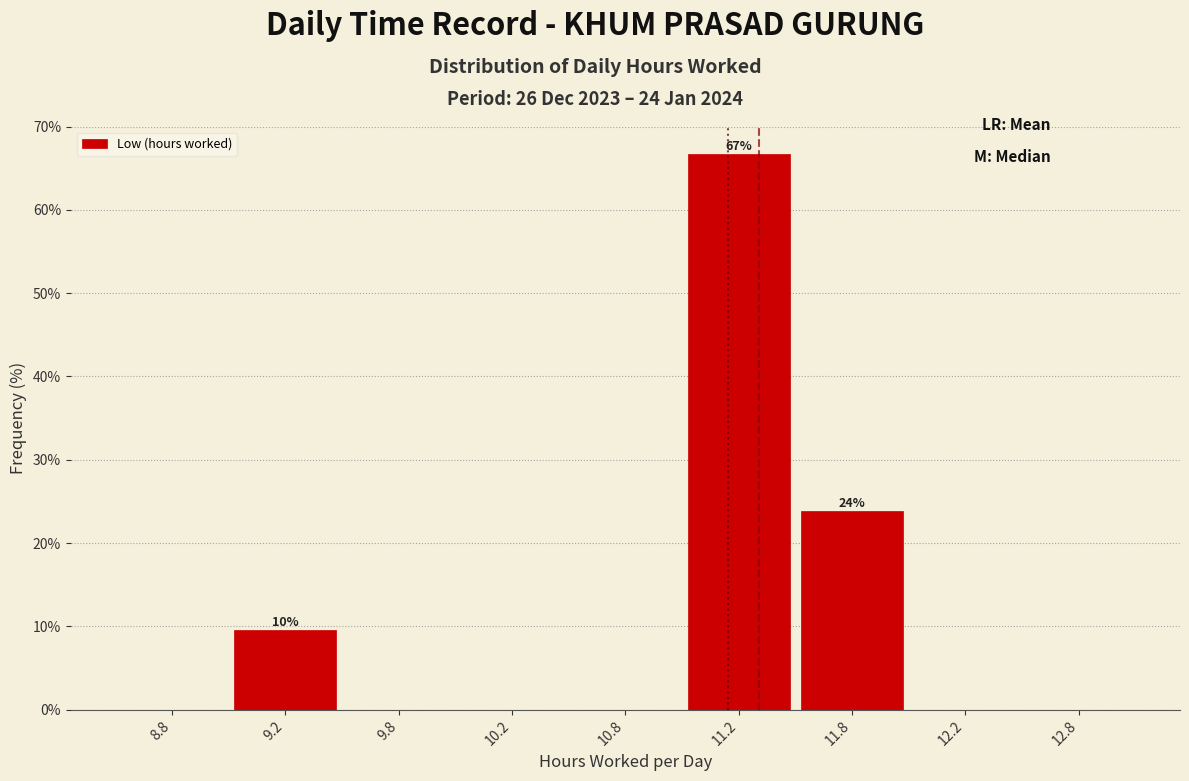

Reading right to left, transcribe all the data shown in this chart.

12.8=0.0	12.2=0.0	11.8=23.8	11.2=66.7	10.8=0.0	10.2=0.0	9.8=0.0	9.2=9.5	8.8=0.0